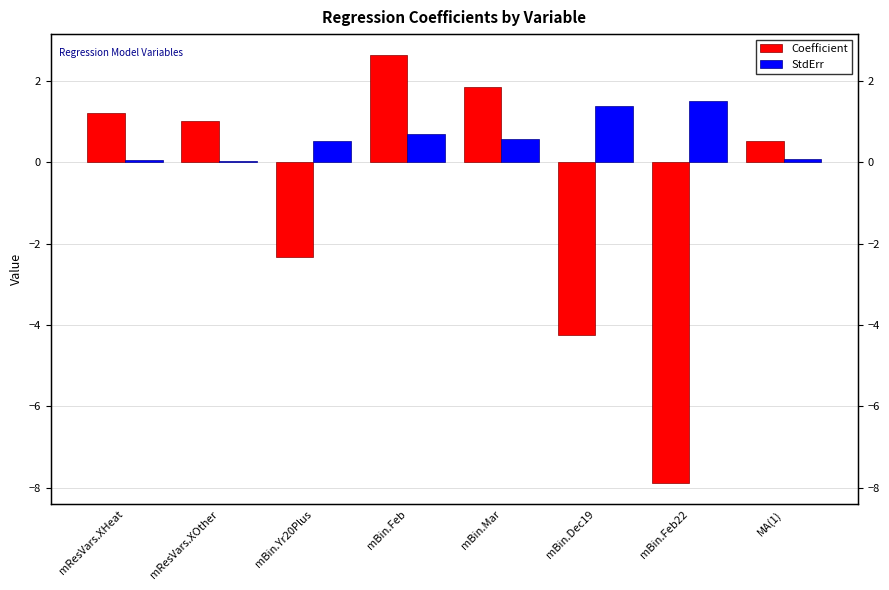

Reading left to right, what are all the values shown in this chart?

Coefficient: 1.2	1.0	-2.3	2.6	1.9	-4.2	-7.9	0.5
StdErr: 0.1	0.0	0.5	0.7	0.6	1.4	1.5	0.1